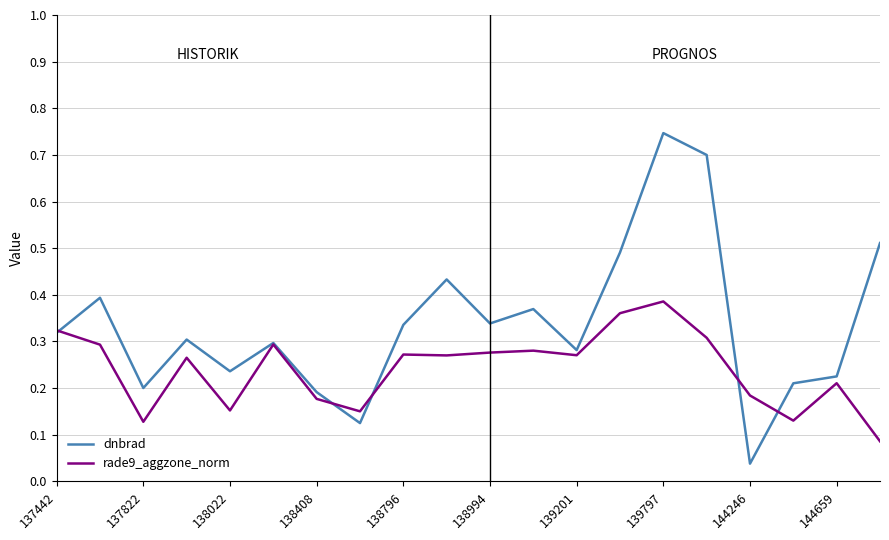

Which series has the largest total across all categories?

dnbrad